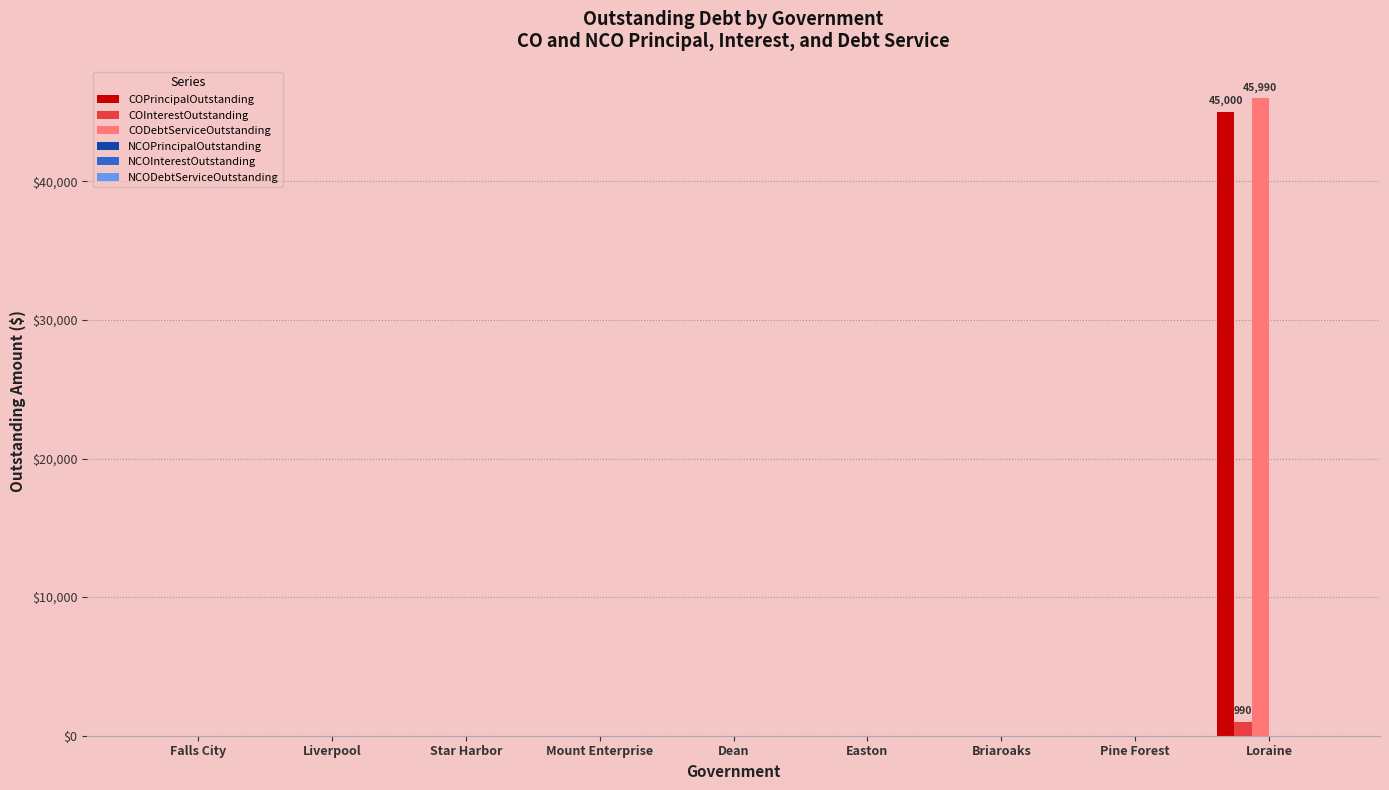

The CODebtServiceOutstanding series shows 23041 at Mount Enterprise. True or false?

False